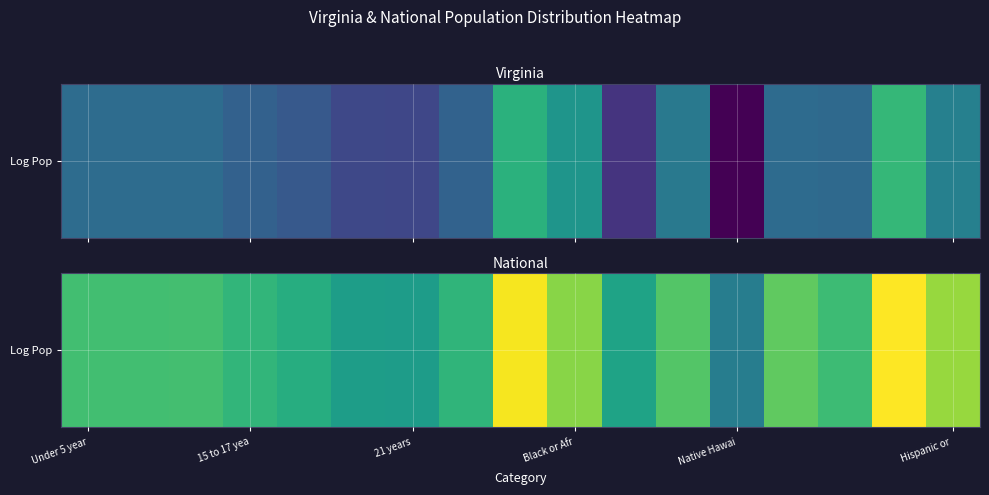

Reading left to right, list all the values displayed in this chart.

16.1	16.2	16.2	15.7	15.4	14.7	14.6	15.7	19.2	17.5	14.9	16.5	13.2	16.8	16.0	19.4	17.7